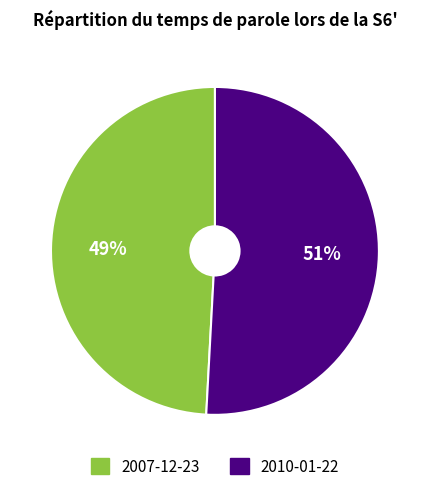

Approximately how many times larger is the value at 2007-12-23 compared to 2010-01-22?

1.0